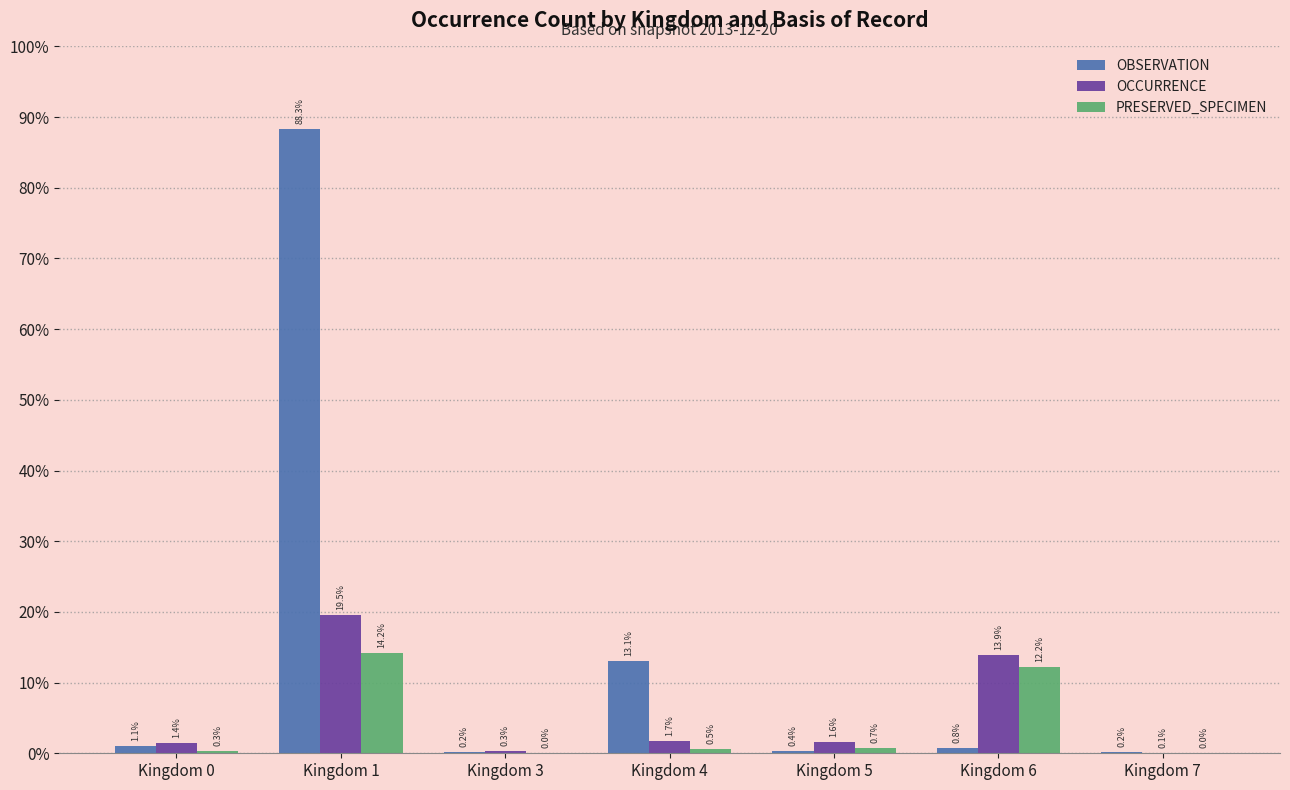

What are all the series names shown in the legend?

OBSERVATION, OCCURRENCE, PRESERVED_SPECIMEN